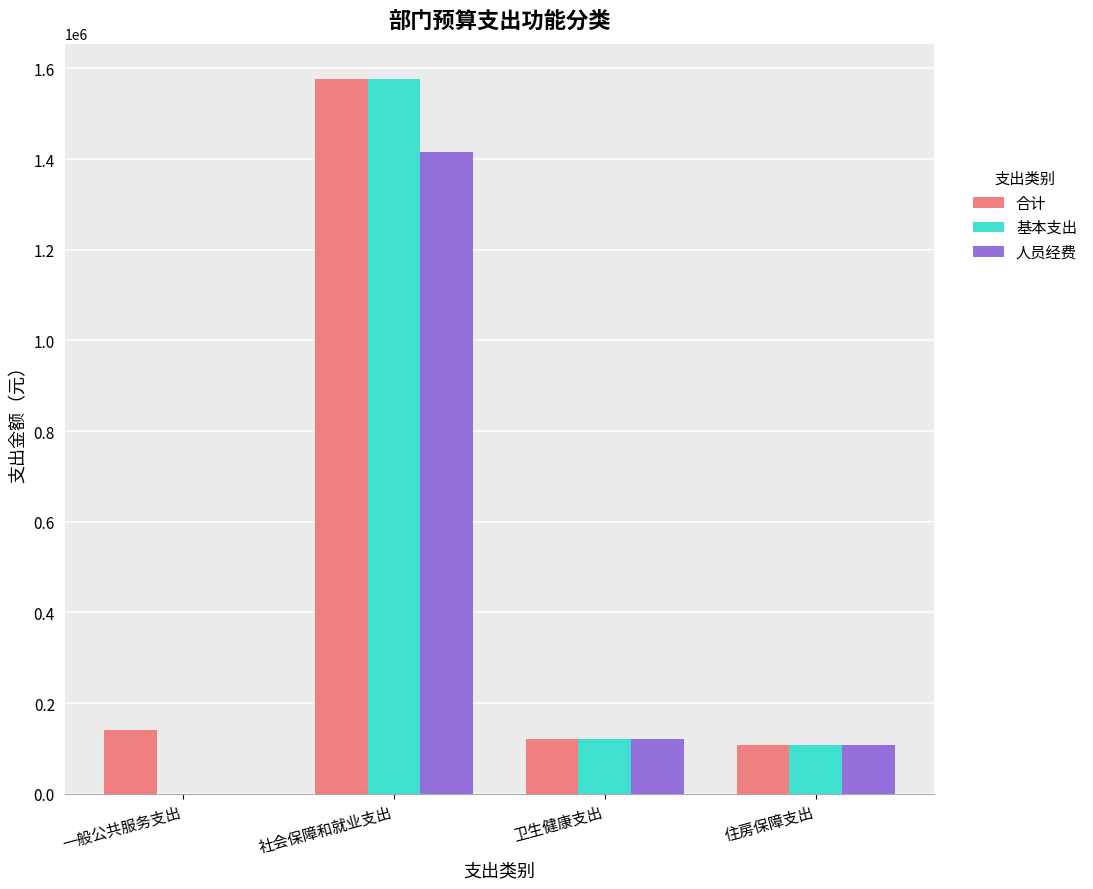

Is it true that 合计 equals 108382.2 at 住房保障支出?

True